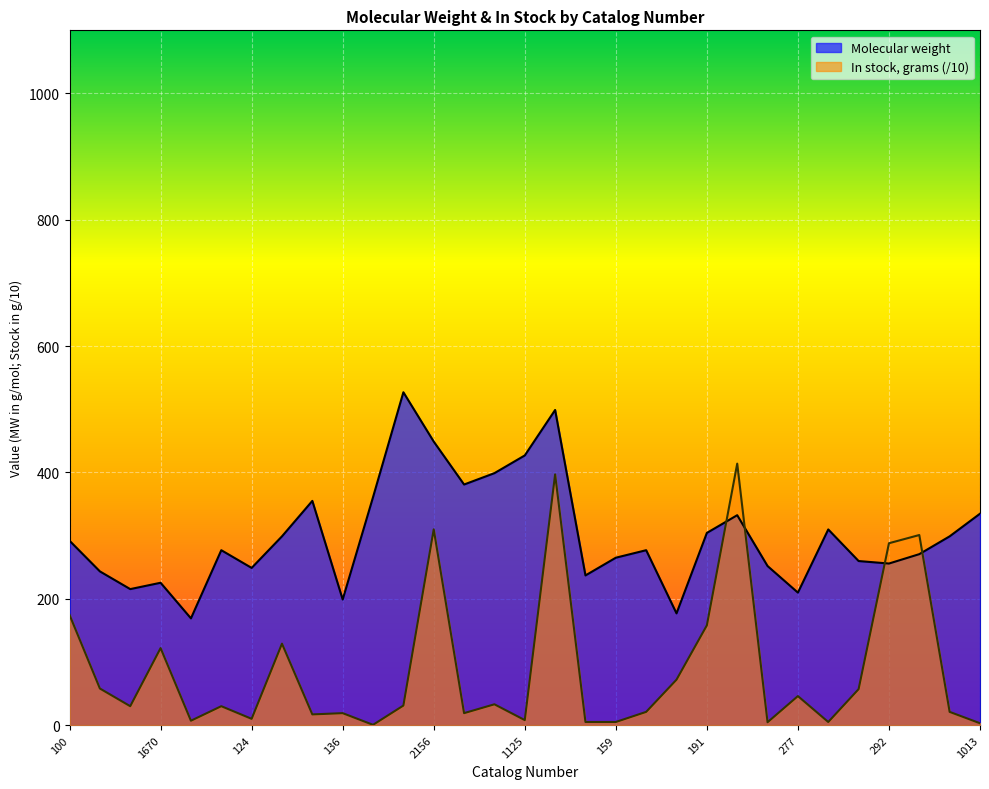

Read the In stock, grams value at 1279.

17.0